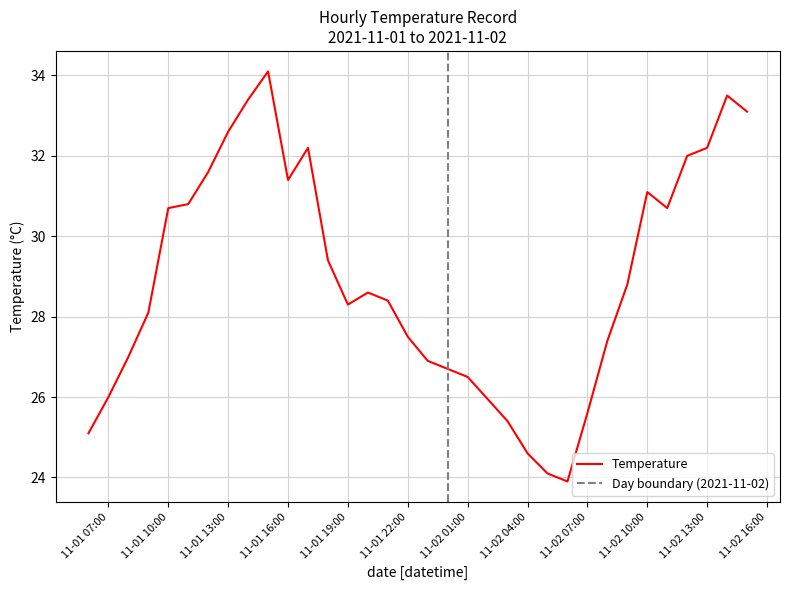

Which label corresponds to the smallest value in the chart?

2021-11-02 06:00